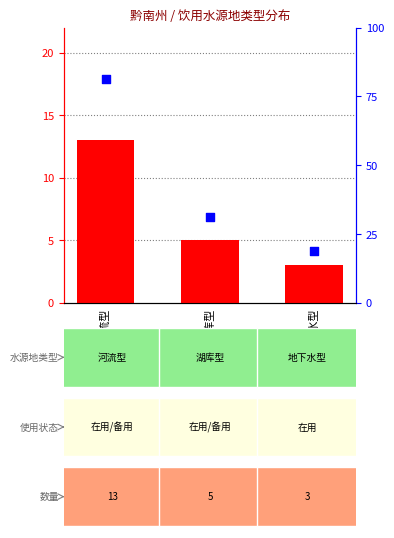

Which series reaches the minimum Y coordinate?

count